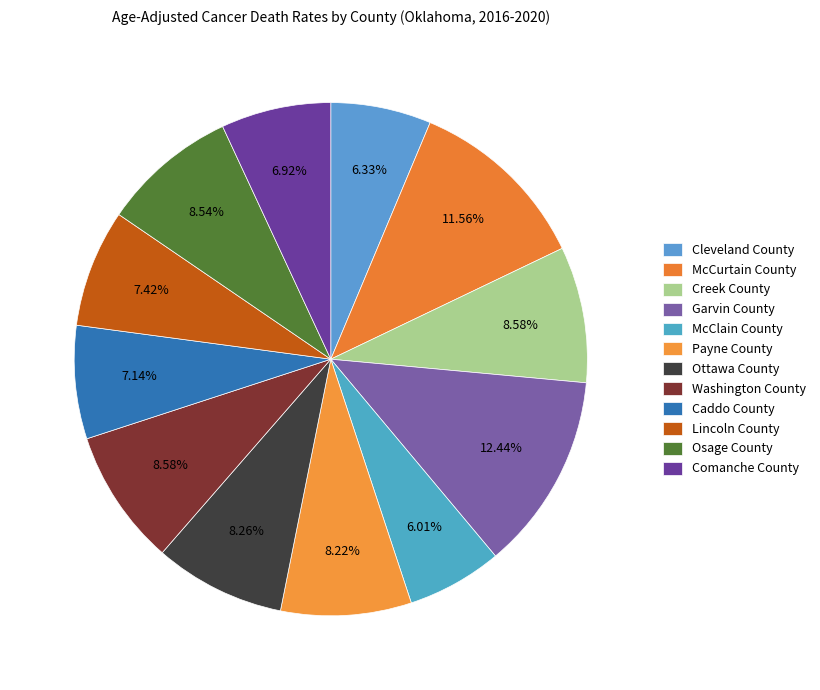

What is the ratio of the value at Caddo County to the value at Osage County?

0.8